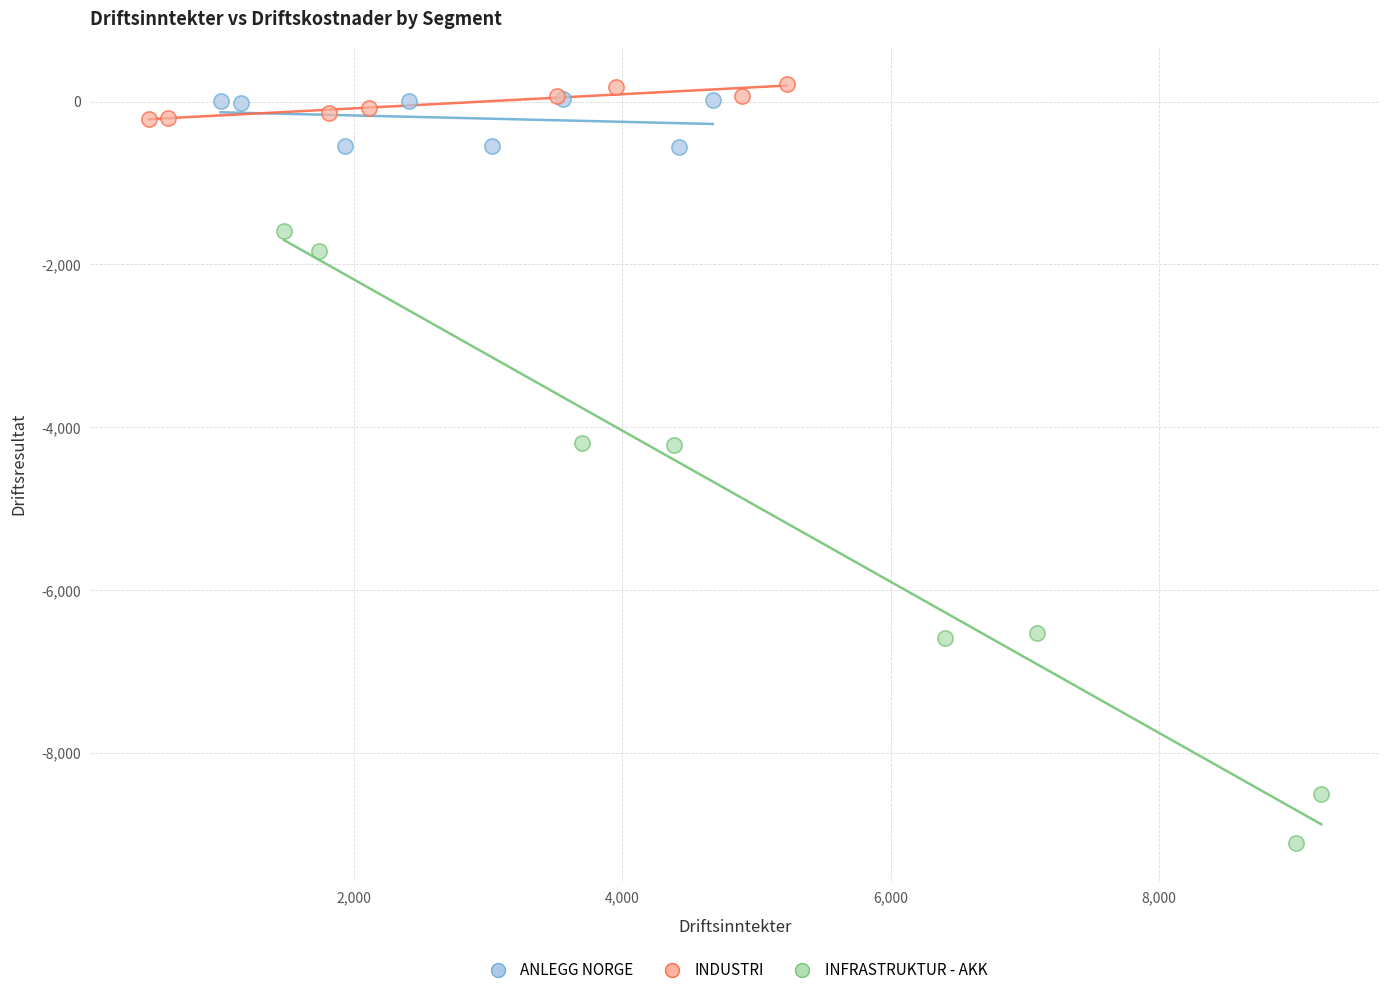

Which series has the largest Y range (max minus min)?

INFRASTRUKTUR - AKK